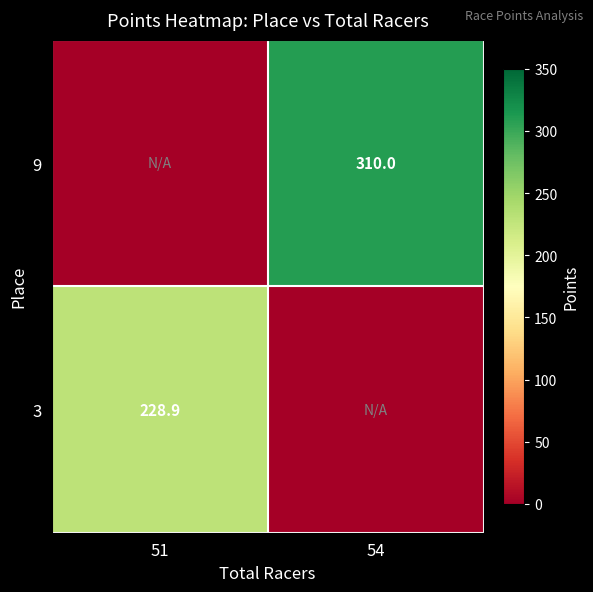

The 3 series shows 344.7 at 51. True or false?

False